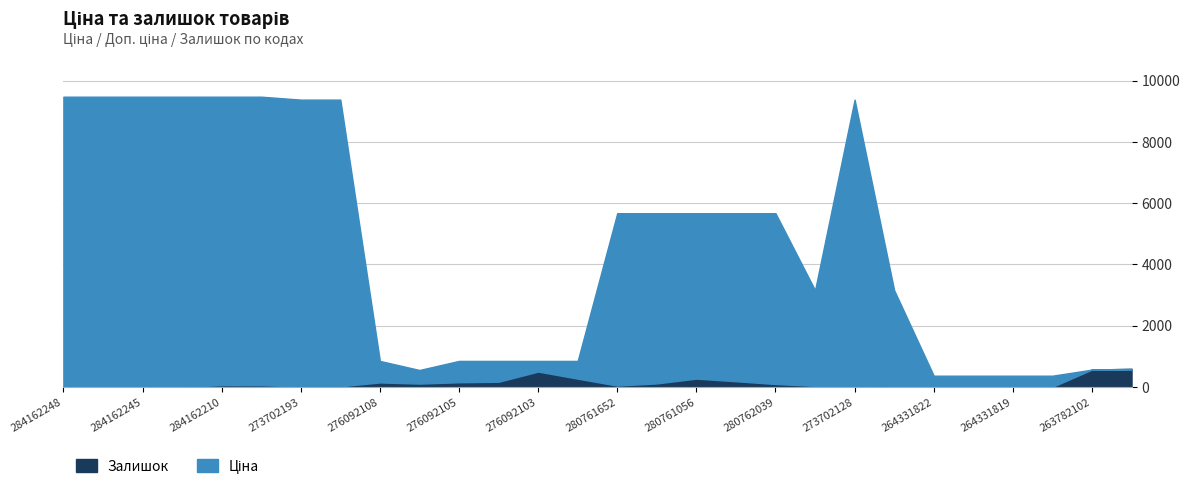

Between 276092104 and 263782101, which series saw the biggest shift?

Залишок